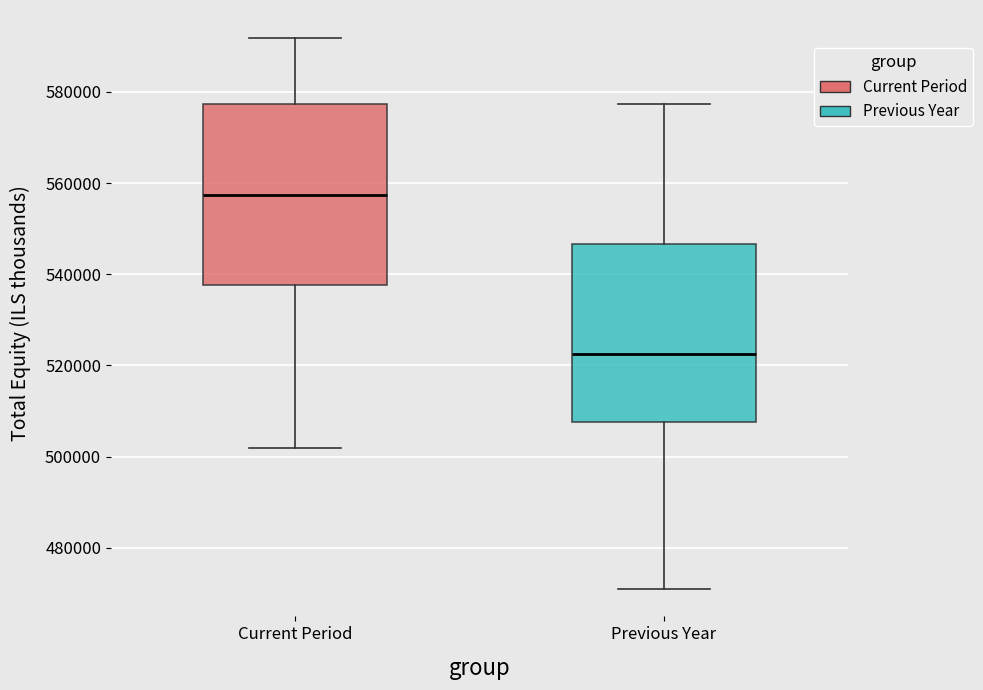

Where does the median line of the box for Previous Year sit on the y-axis? The values are not printed on the chart, so give them approximately, as read against the axis.

522000